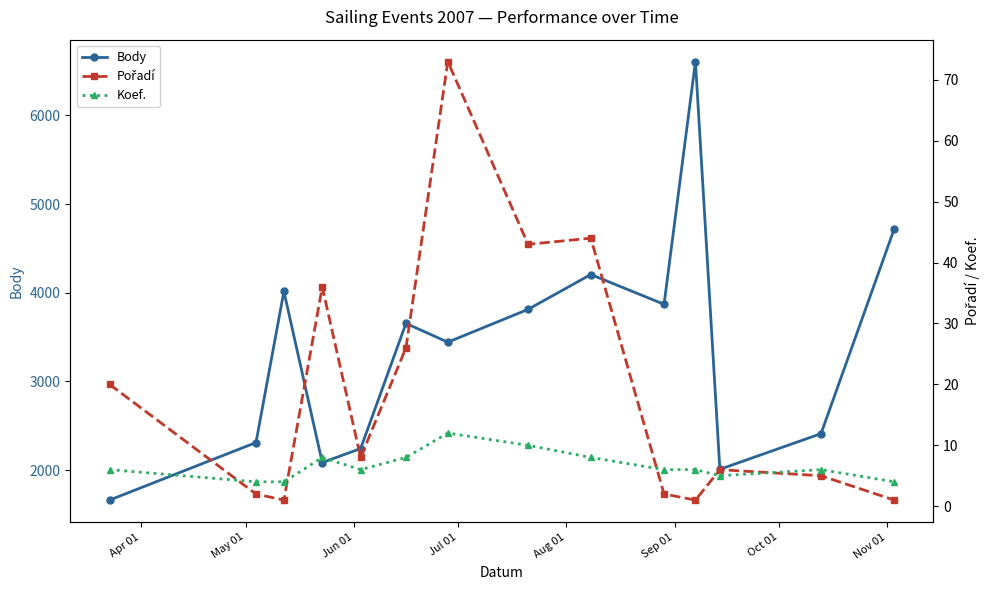

Which series has the largest range (max minus min)?

Body